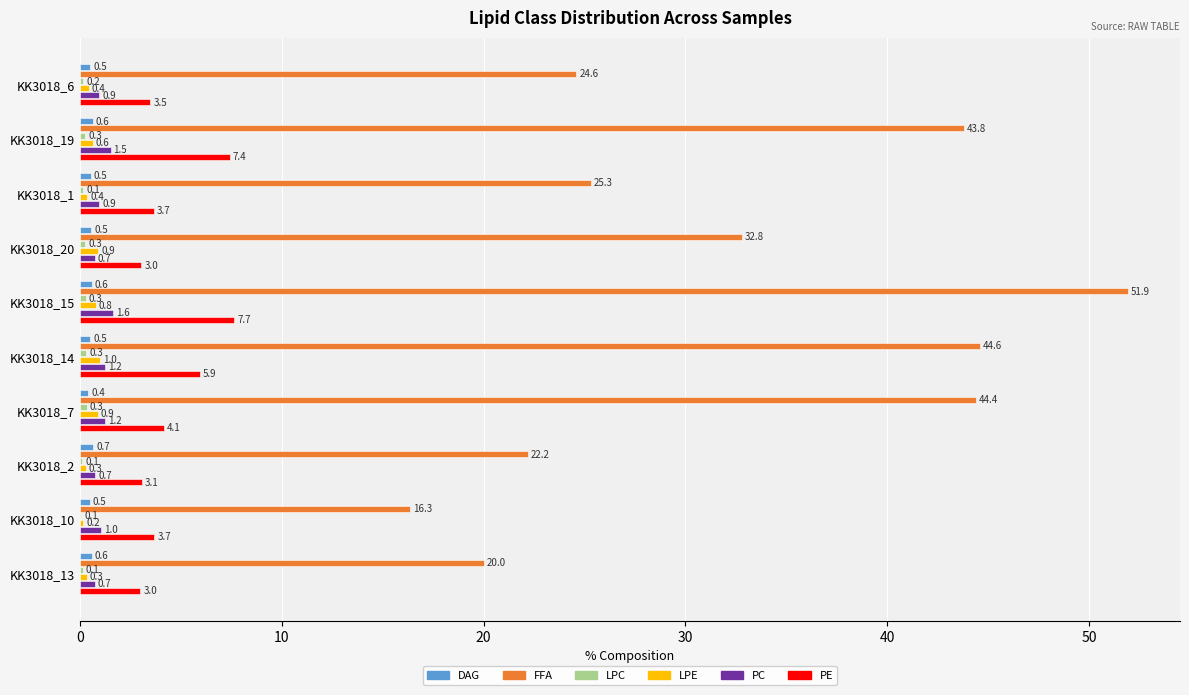

Is the value of FFA at KK3018_13 greater than the value of LPE at KK3018_13?

Yes